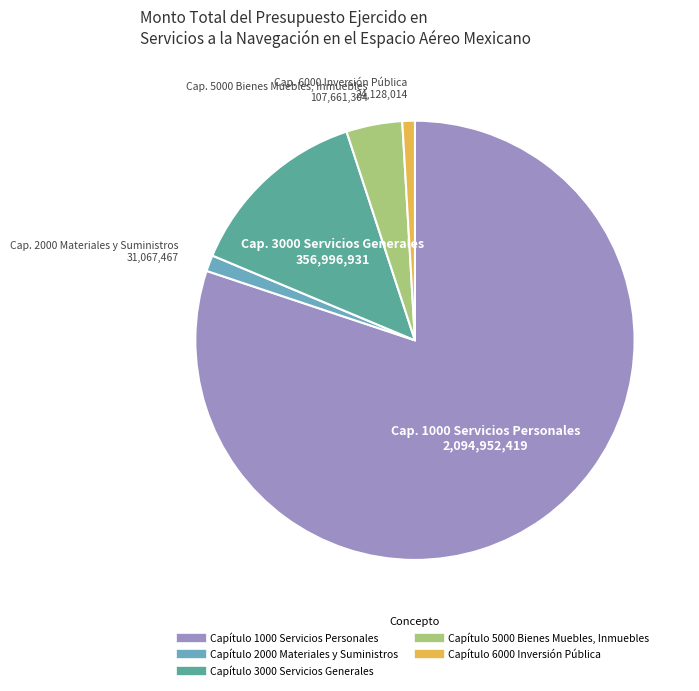

What is the largest slice in the pie chart?

Capítulo 1000 Servicios Personales